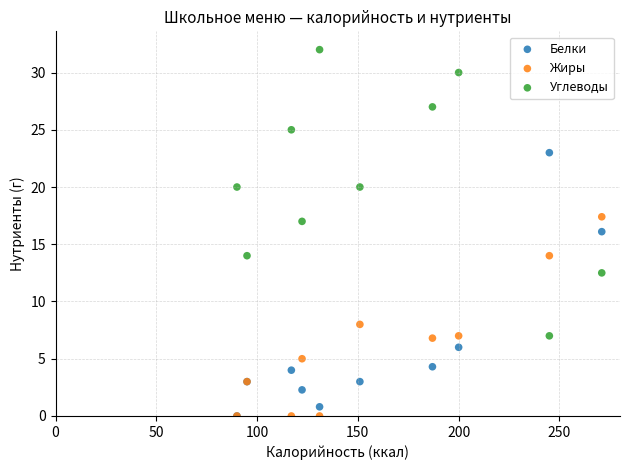

In the Белки series, what Y value is closest to 11?

6.0